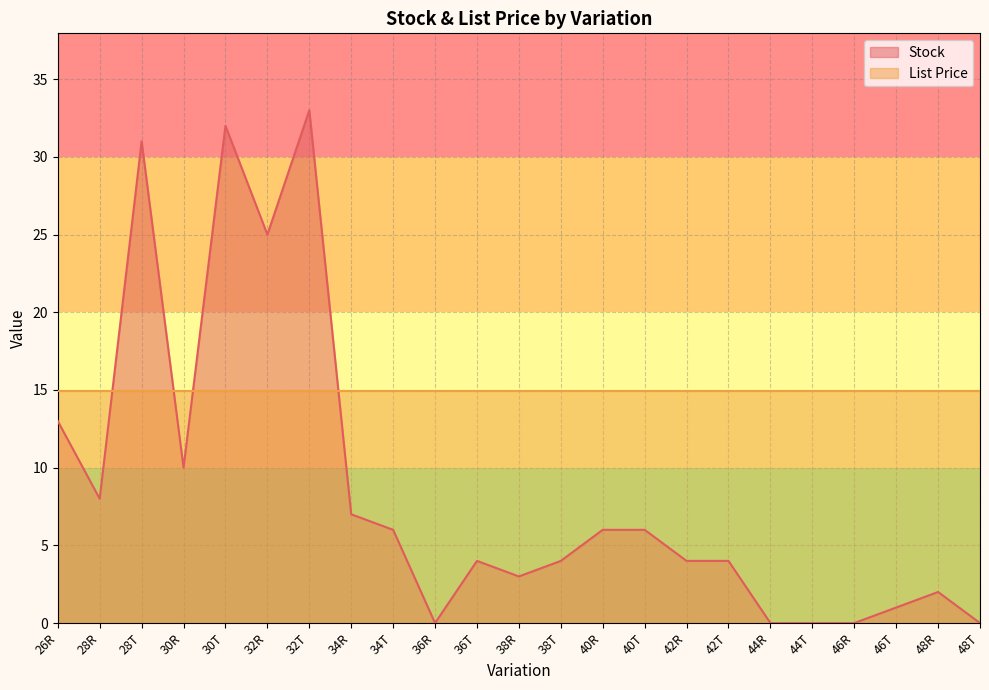

Rank the categories by value from highest to lowest.

32T, 30T, 28T, 32R, 26R, 30R, 28R, 34R, 34T, 40R, 40T, 36T, 38T, 42R, 42T, 38R, 48R, 46T, 36R, 44R, 44T, 46R, 48T